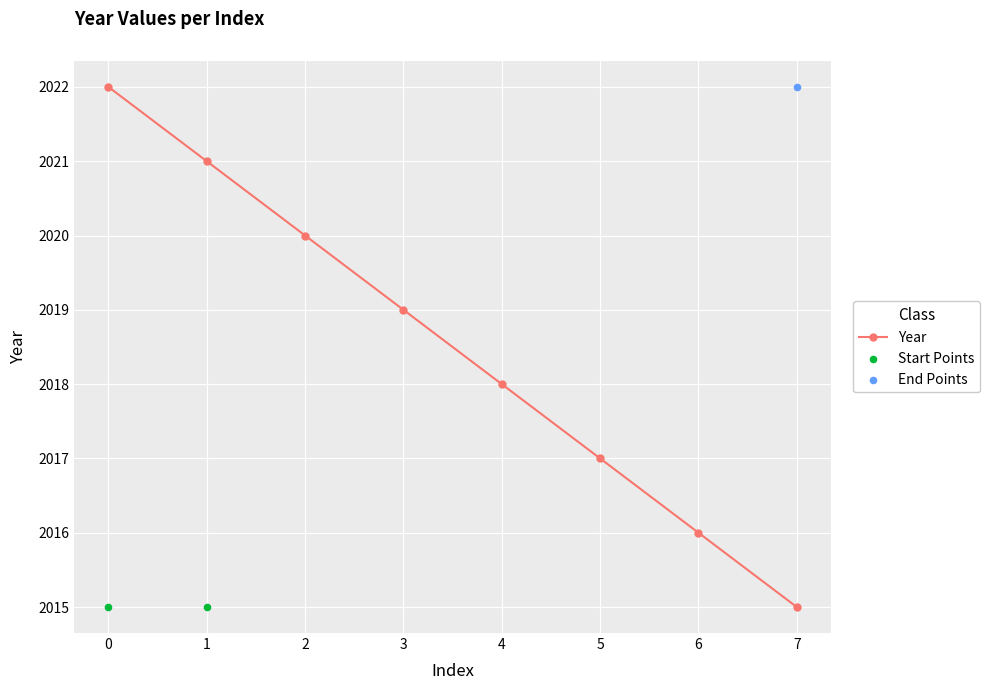

What is the change in value from 1 to 2?

-1